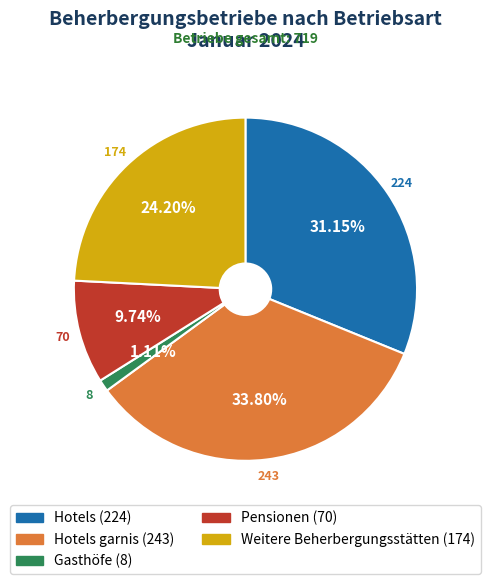

Does any single category account for the majority?

No